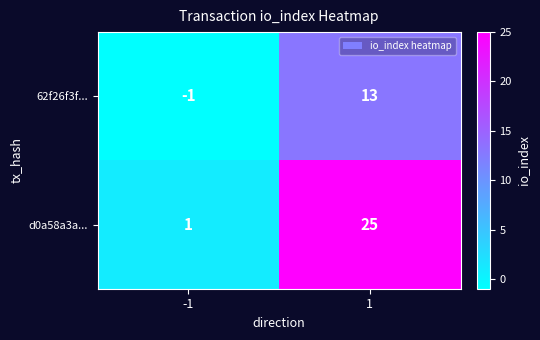

List the series in order of their overall mean, lowest first.

62f26f3f..., d0a58a3a...